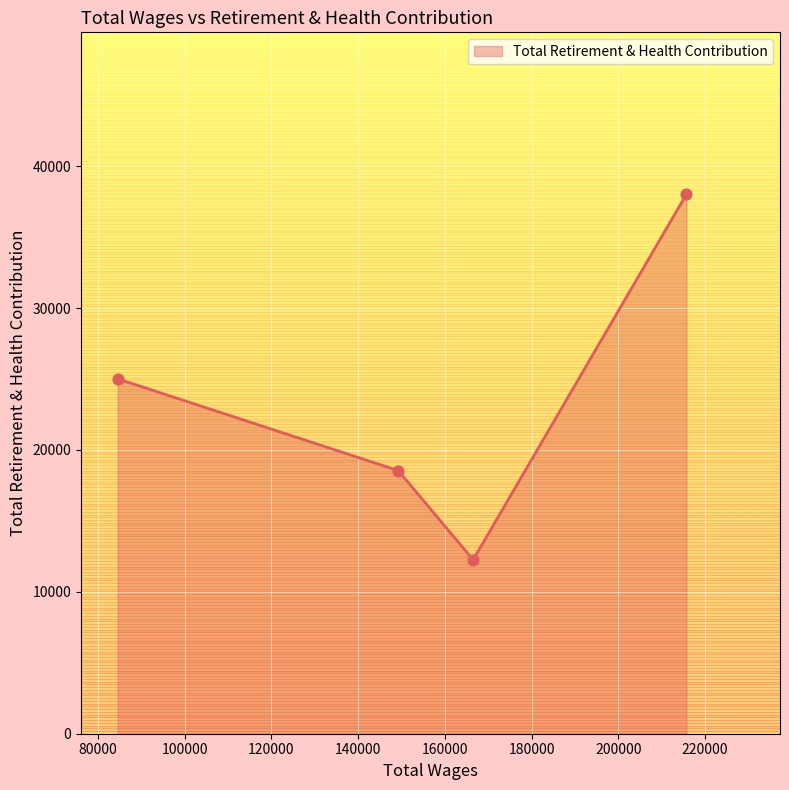

What is the minimum value shown in the chart?

12257